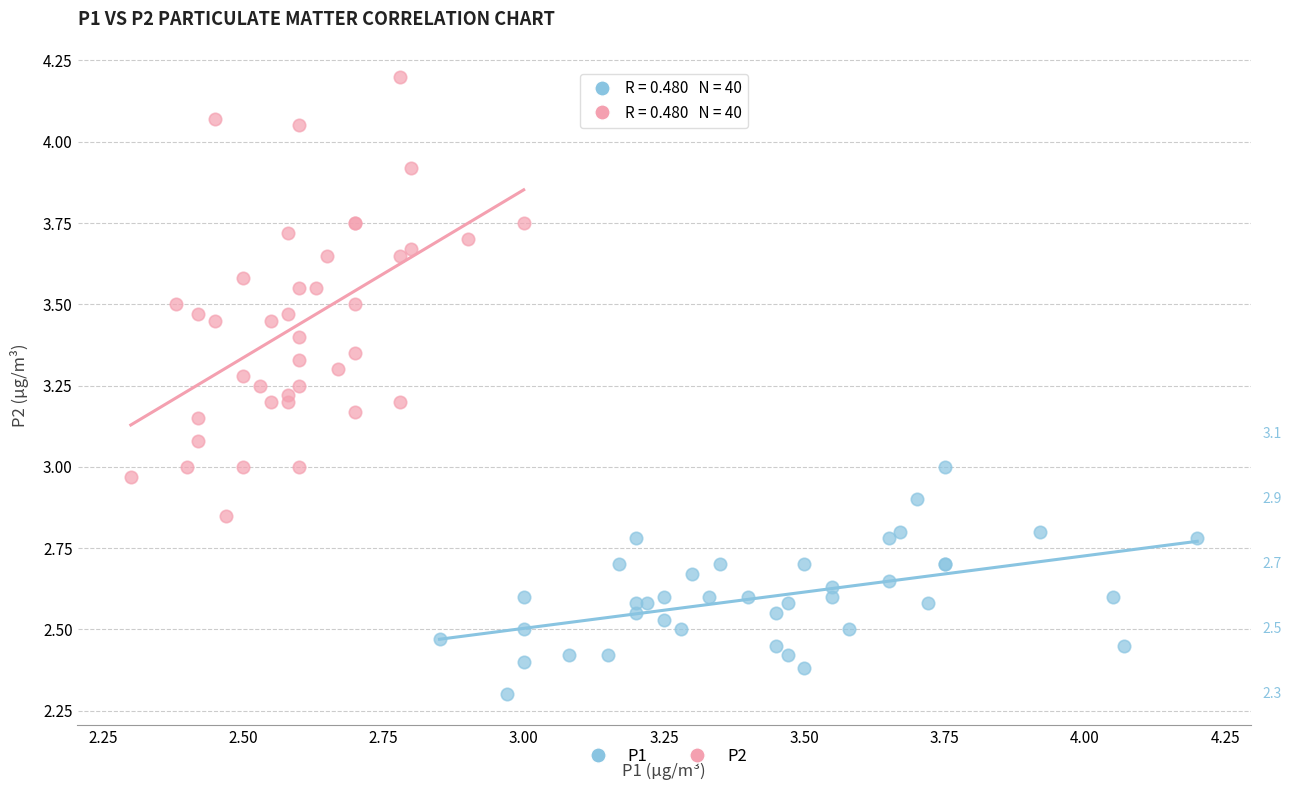

Which series contains the highest Y value?

P2